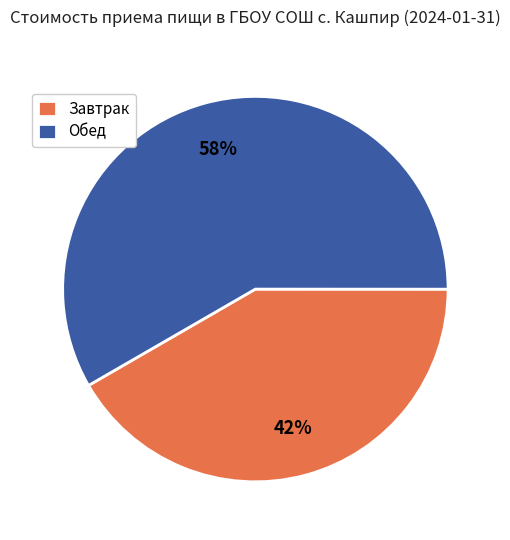

How many slices are in this pie chart?

2